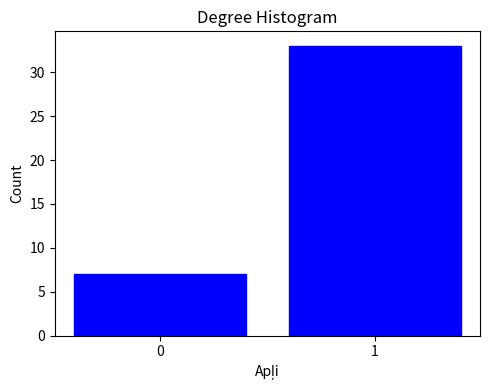

Reading right to left, extract all data points from this chart.

1=33	0=7